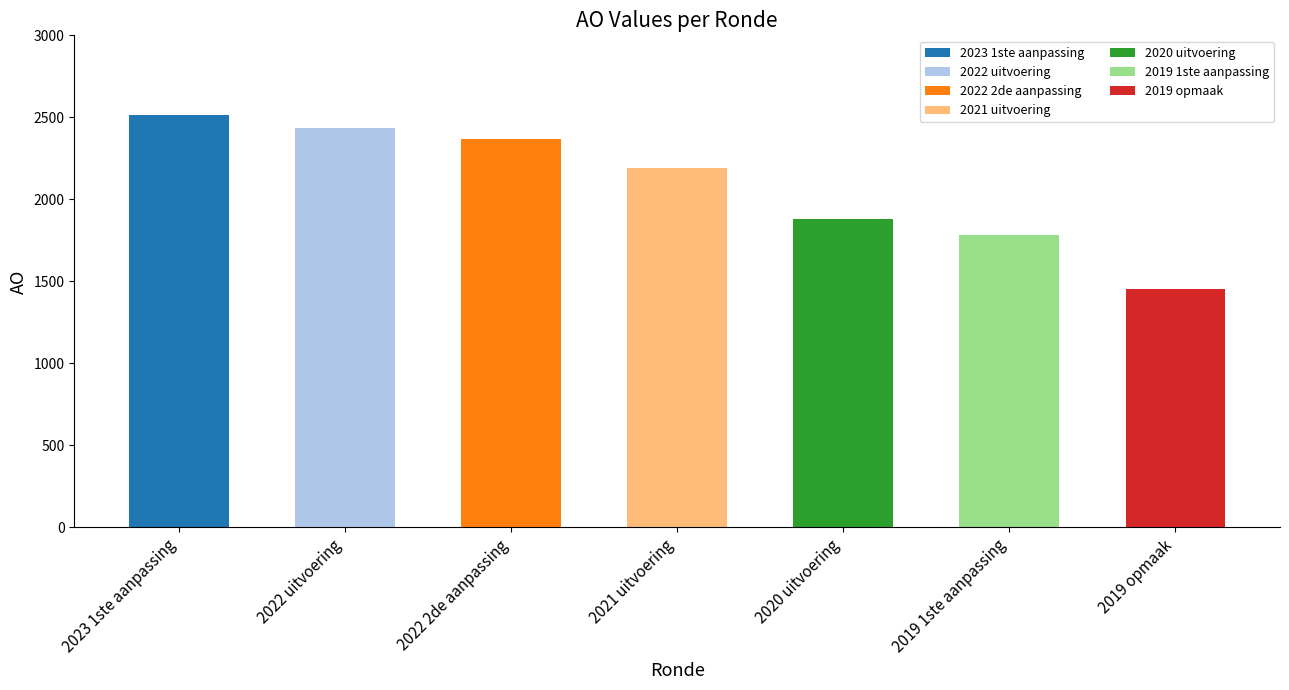

What is the change in value from 2022 2de aanpassing to 2020 uitvoering?

-488